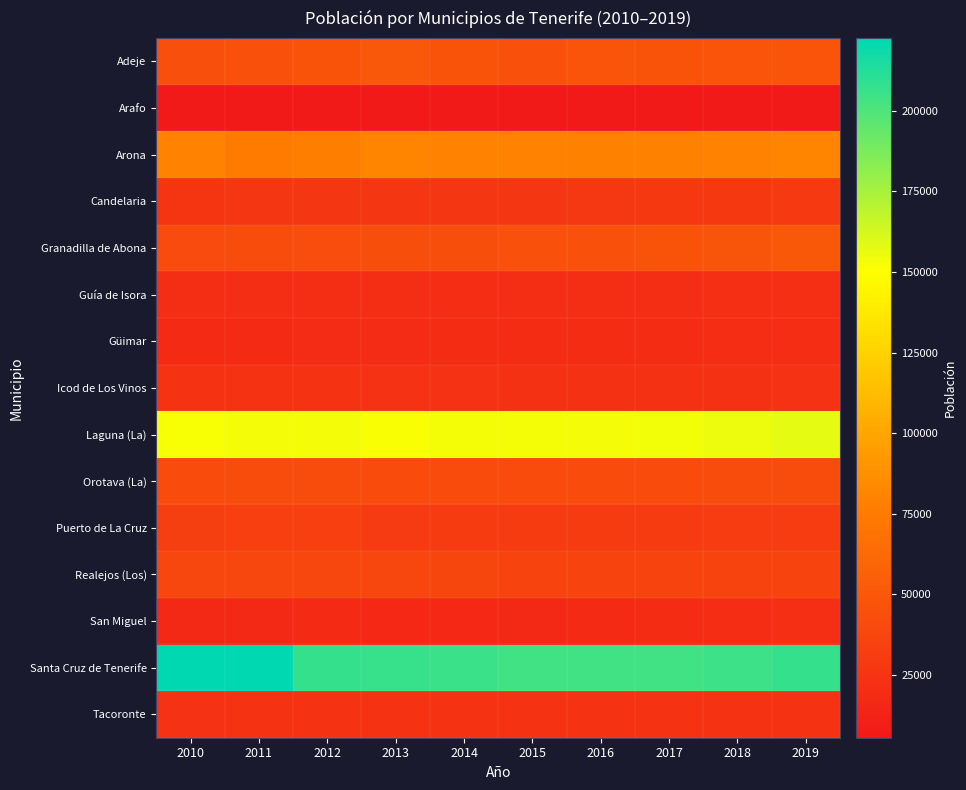

Reading left to right, transcribe all the data shown in this chart.

Adeje: 2010=43801	2011=45134	2012=46894	2013=49387	2014=46667	2015=45405	2016=47316	2017=46833	2018=47280	2019=47869
Arafo: 2010=5543	2011=5536	2012=5507	2013=5497	2014=5464	2015=5499	2016=5458	2017=5531	2018=5562	2019=5551
Arona: 2010=79377	2011=75339	2012=77718	2013=80987	2014=79890	2015=79928	2016=79172	2017=78930	2018=79448	2019=81216
Candelaria: 2010=25140	2011=25957	2012=26290	2013=26134	2014=26543	2015=26490	2016=26746	2017=27149	2018=27641	2019=27985
Granadilla de Abona: 2010=40862	2011=41555	2012=42545	2013=43608	2014=43455	2015=44846	2016=45332	2017=46816	2018=48374	2019=50146
Guía de Isora: 2010=20535	2011=20396	2012=20387	2013=20537	2014=20061	2015=20373	2016=20460	2017=20537	2018=20991	2019=21368
Güimar: 2010=17852	2011=18131	2012=18445	2013=18589	2014=18751	2015=18777	2016=19000	2017=19273	2018=19739	2019=20190
Icod de Los Vinos: 2010=24231	2011=24147	2012=23726	2013=23092	2014=22913	2015=22659	2016=22606	2017=22558	2018=22749	2019=23254
Laguna (La): 2010=152222	2011=153187	2012=153224	2013=151718	2014=153009	2015=152843	2016=153111	2017=153655	2018=155549	2019=157503
Orotava (La): 2010=41427	2011=41706	2012=41726	2013=41255	2014=41179	2015=41317	2016=41294	2017=41500	2018=41833	2019=42029
Puerto de La Cruz: 2010=32571	2011=32817	2012=32665	2013=28929	2014=29435	2015=29412	2016=29497	2017=30036	2018=30483	2019=30468
Realejos (Los): 2010=37658	2011=38015	2012=38028	2013=37970	2014=36860	2015=36276	2016=36149	2017=36218	2018=36405	2019=36402
San Miguel: 2010=16707	2011=17130	2012=17555	2013=16099	2014=16221	2015=17090	2016=17870	2017=18887	2018=19672	2019=20886
Santa Cruz de Tenerife: 2010=222643	2011=222271	2012=206965	2013=206593	2014=205279	2015=203811	2016=203585	2017=203692	2018=204856	2019=207312
Tacoronte: 2010=23615	2011=23699	2012=23718	2013=23805	2014=23929	2015=23893	2016=23772	2017=23812	2018=23961	2019=24134